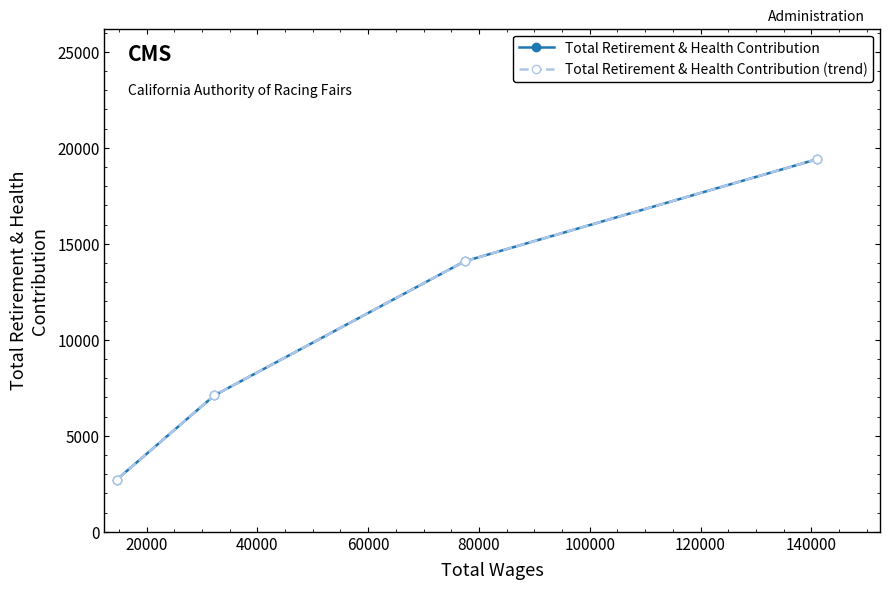

True or false: Total Retirement & Health Contribution and Total Retirement & Health Contribution (trend) intersect in this chart.

False